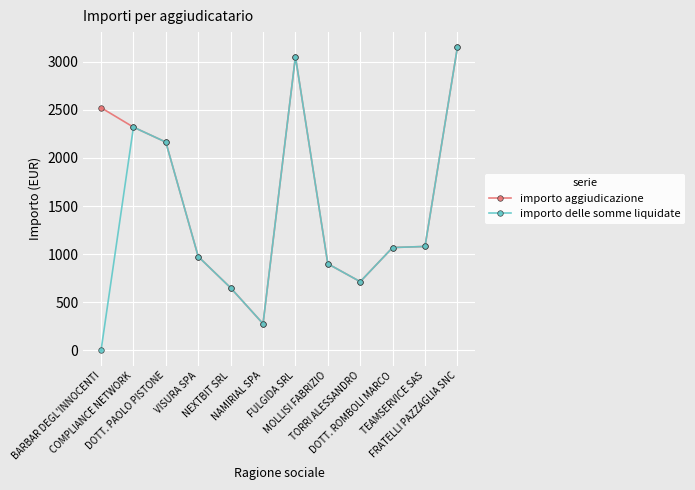

Which series has the largest total across all categories?

importo aggiudicazione